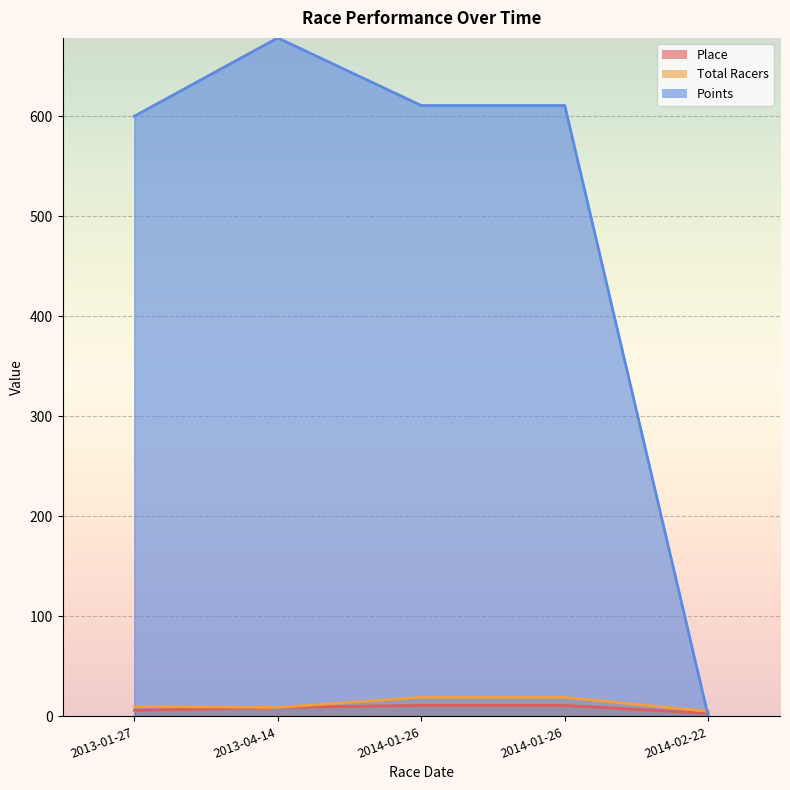

The Points series shows 956.0 at 2014-01-26. True or false?

False